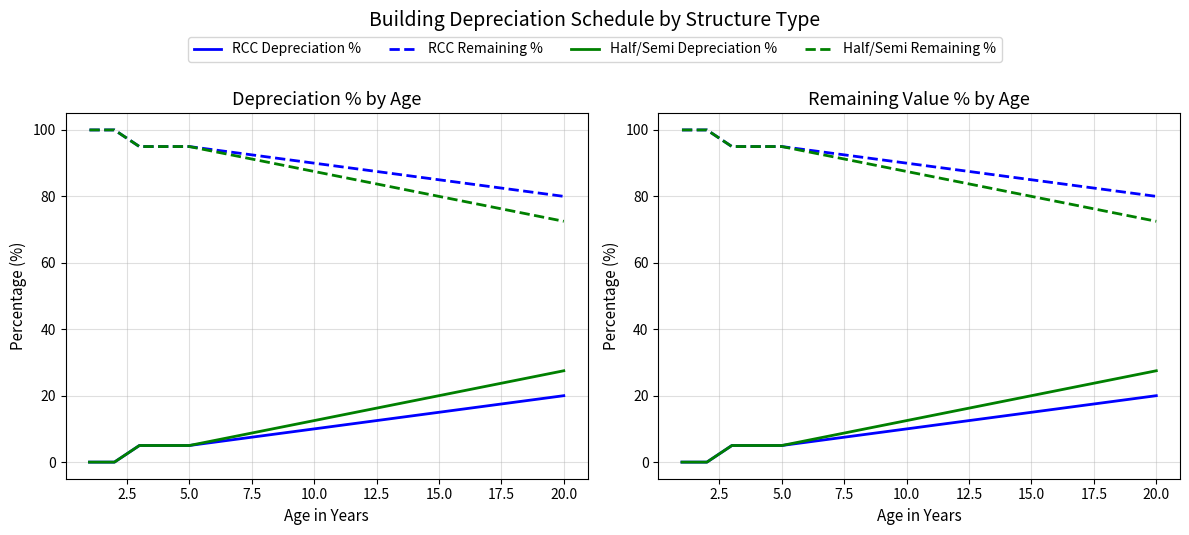

True or false: Half/Semi Depreciation % has more than 2 interior local peaks.

False